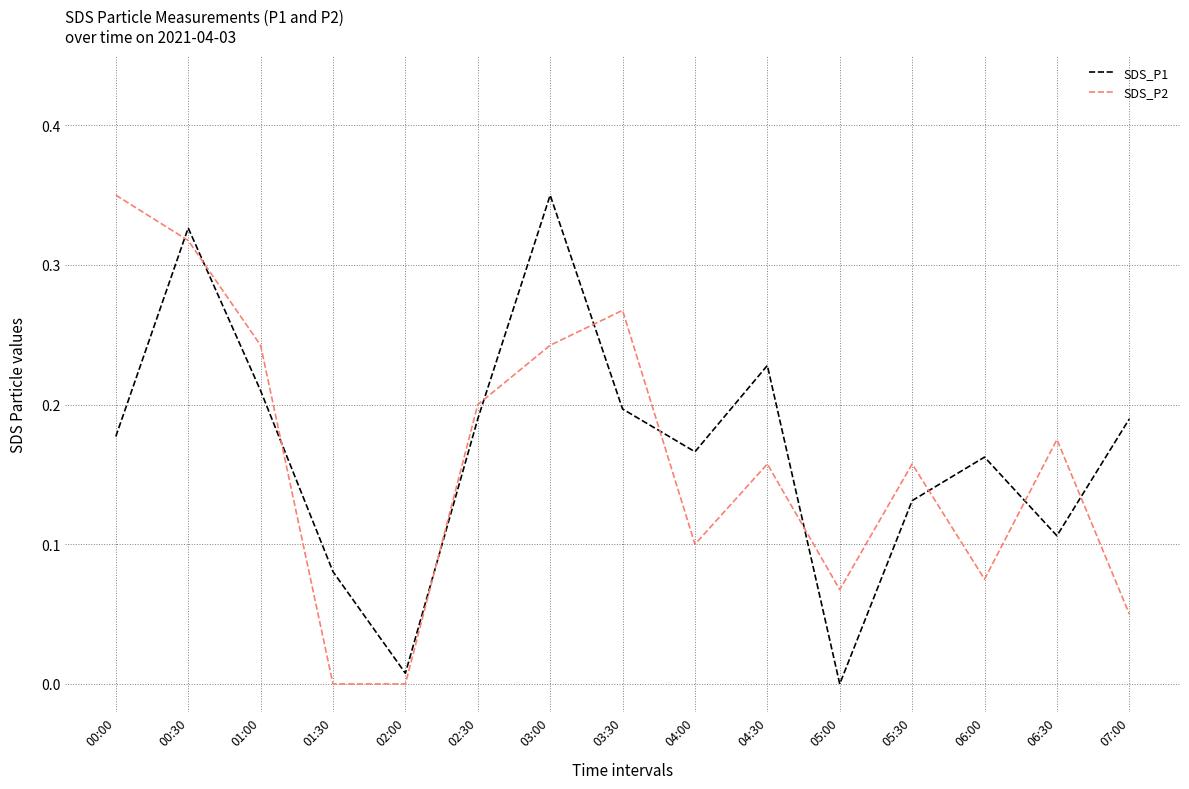

What is the total value across all series at 02:30?

0.4